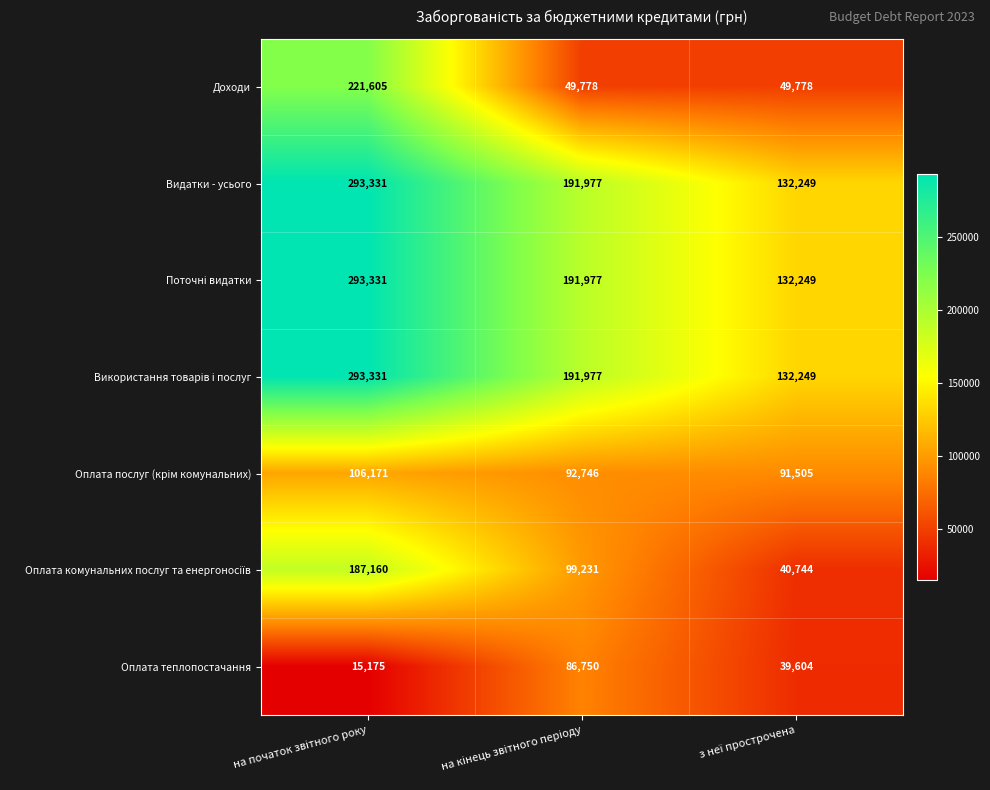

What is the difference between the second highest and minimum values in the Оплата теплопостачання series?

24429